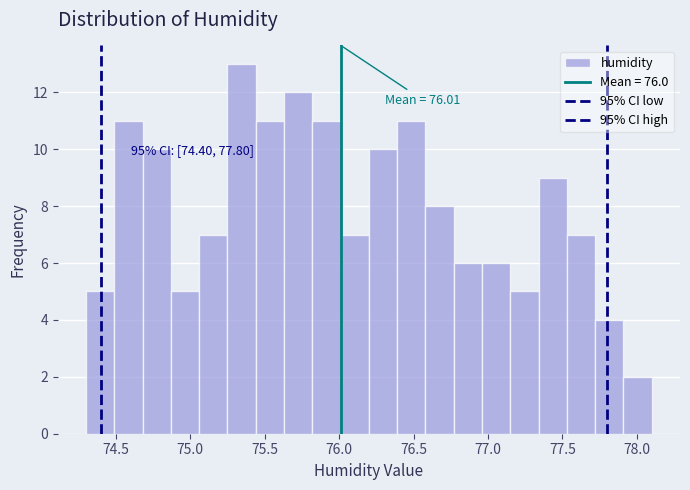

Around what value on the x-axis is the tallest bar? Give the approximate position of its centre, as read against the axis.

75.35